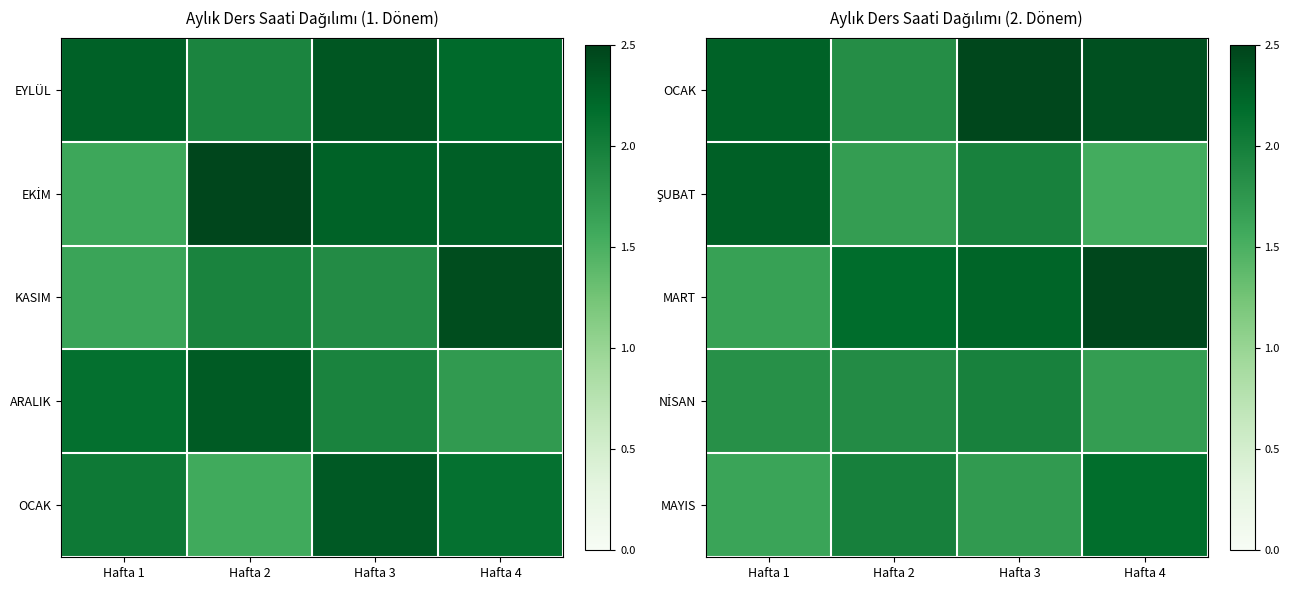

Count the number of categories in the chart.

4